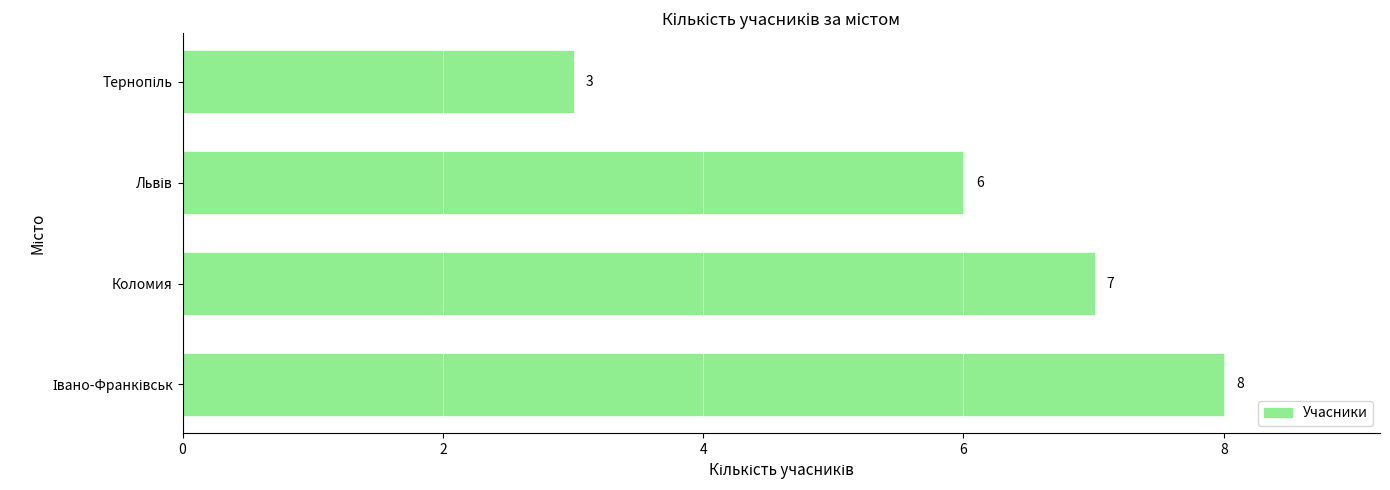

What is the smallest value displayed?

3